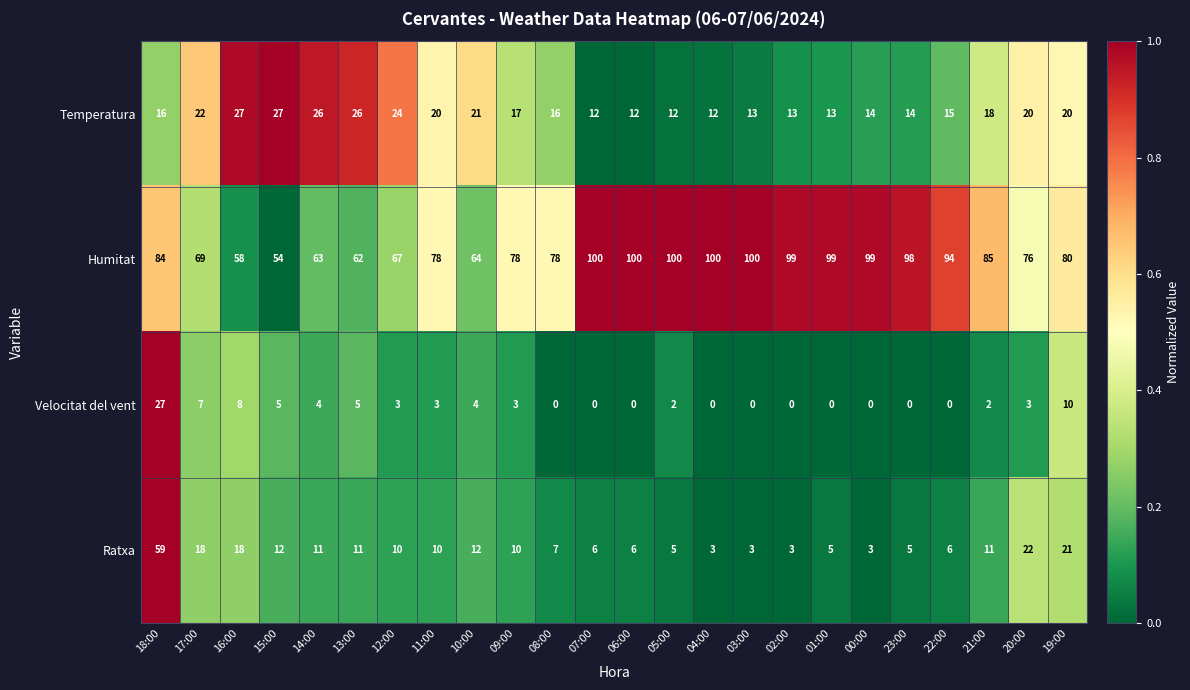

What is the sum of all Velocitat del vent values?

86